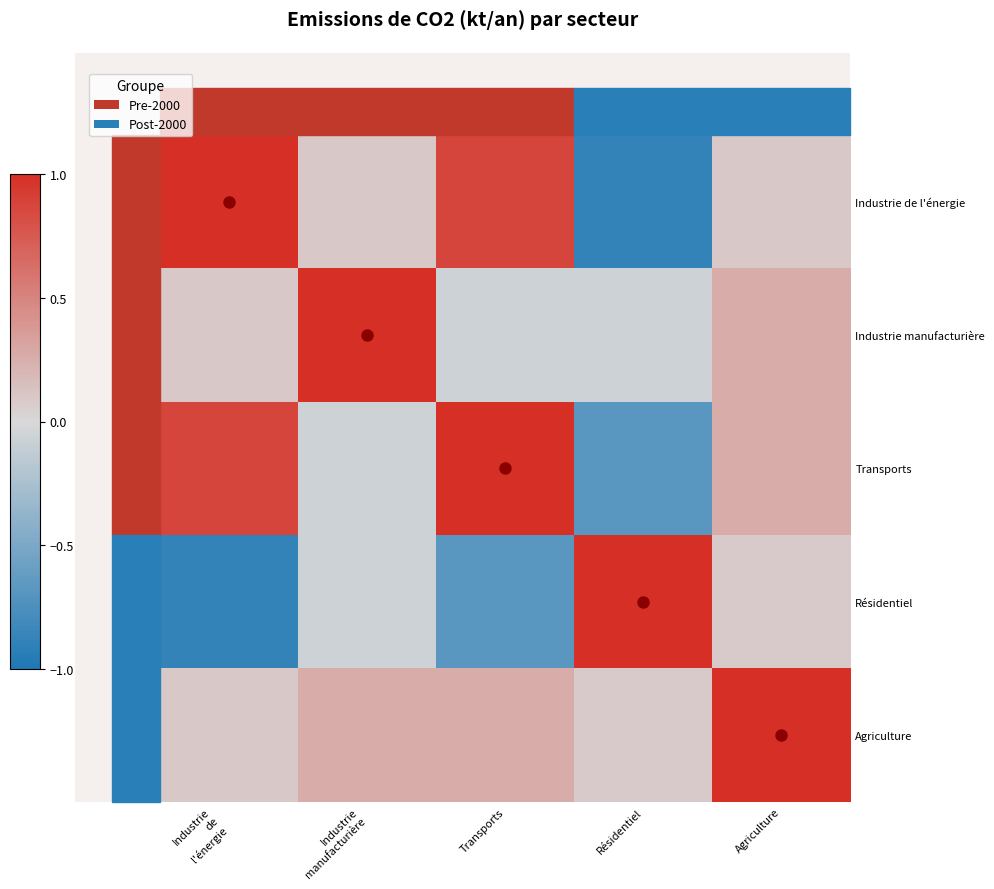

What is the total value across all series at Résidentiel?

-0.5